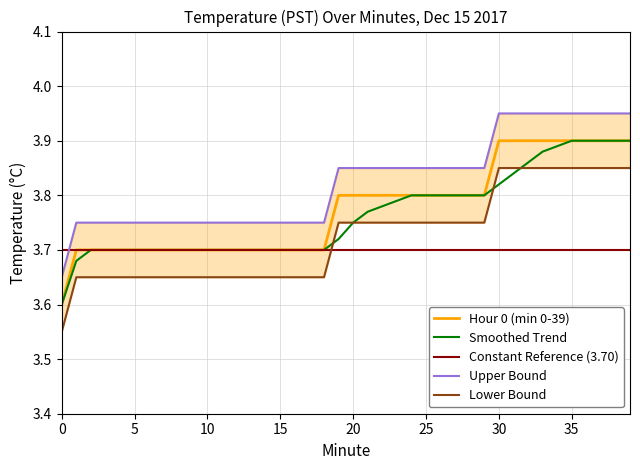

What is the sum of all Hour 0 (min 0-39) values?

151.0